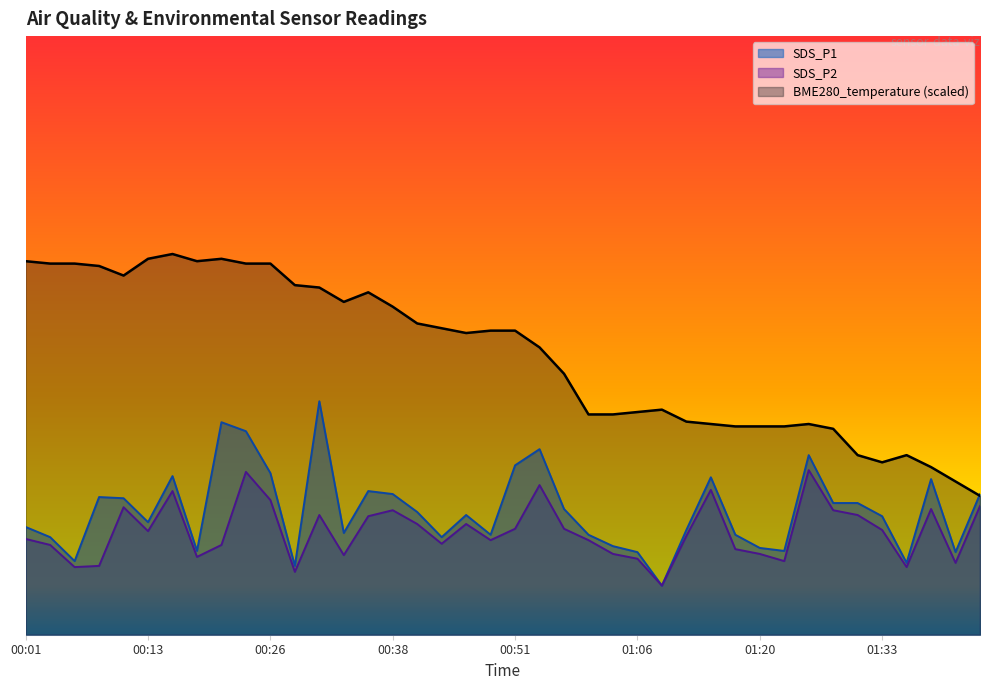

Is the value of SDS_P2 at 01:09 greater than the value of BME280_temperature at 00:01?

No